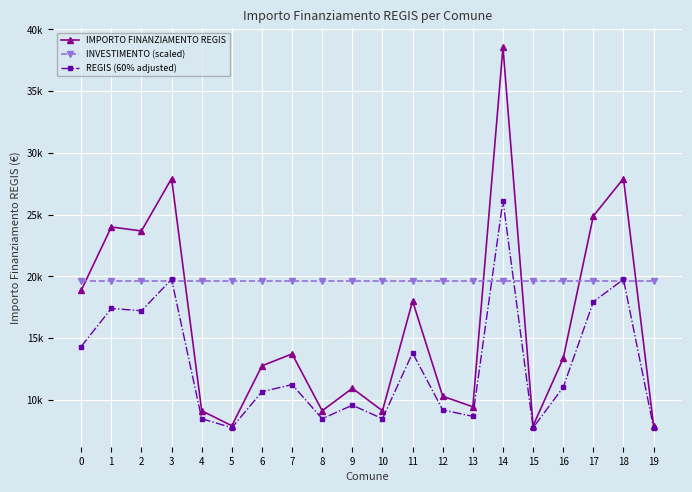

Which series has the widest spread of values?

IMPORTO FINANZIAMENTO REGIS